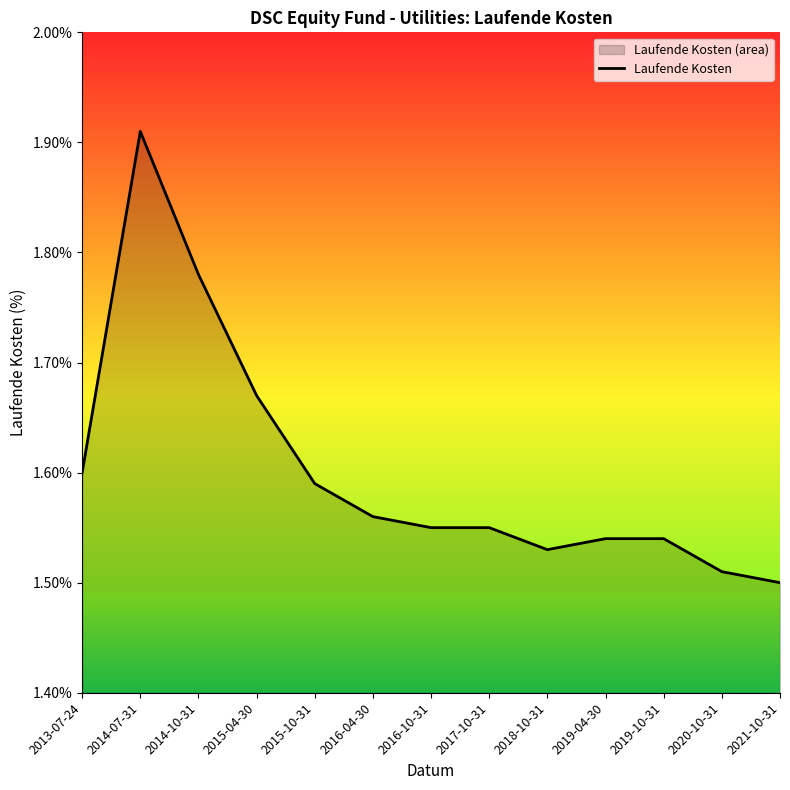

What is the label of the 3rd point from the left?

2014-10-31